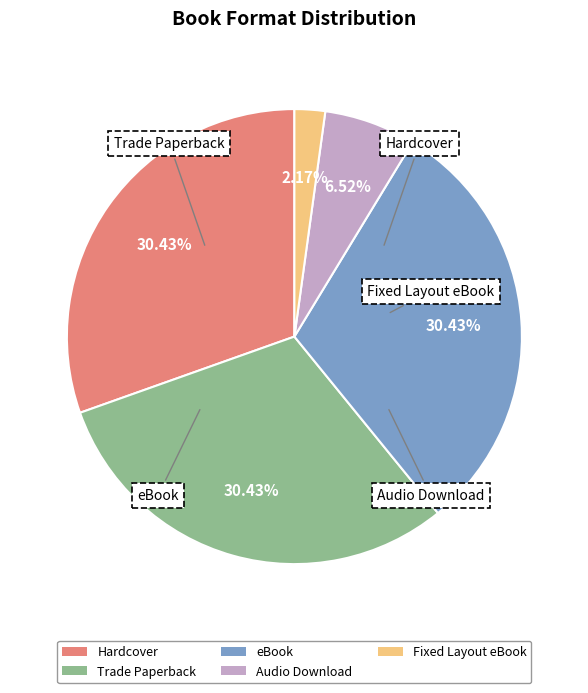

To the nearest percent, what is the difference between the largest and smallest slice percentages?

28%